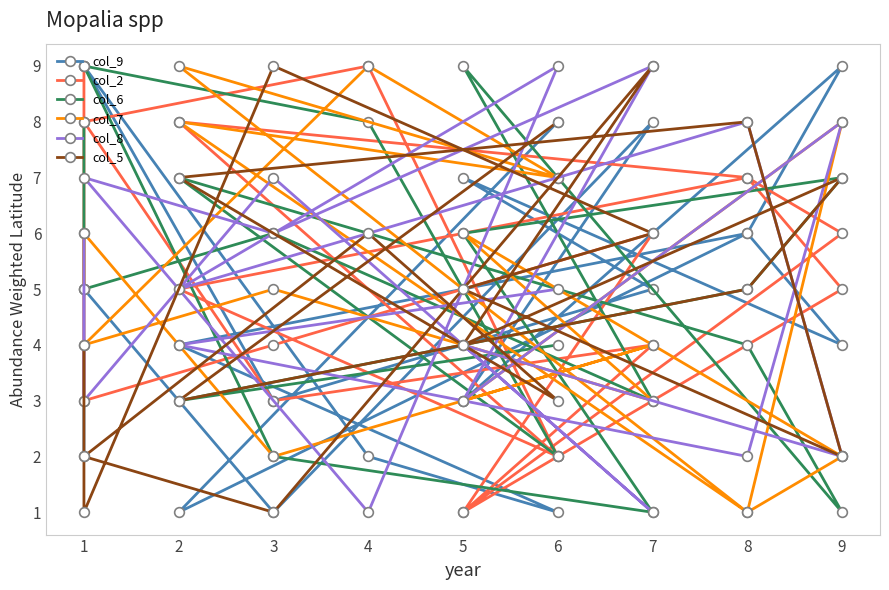

At which category does col_2 reach its first local peak?

7